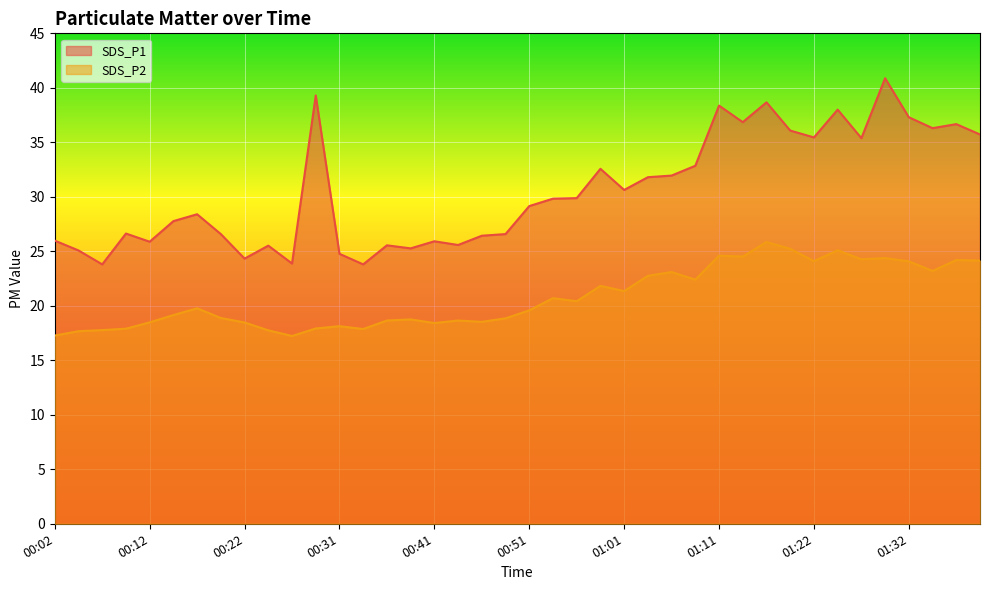

At how many categories does at least one series exceed 17?

40